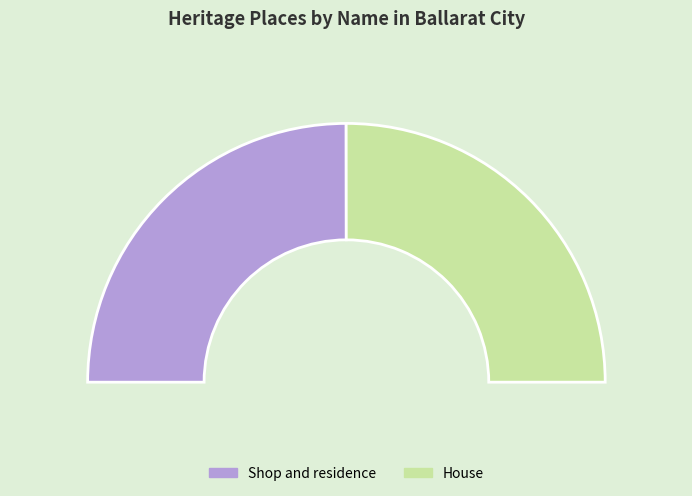

How many slices are in this pie chart?

2